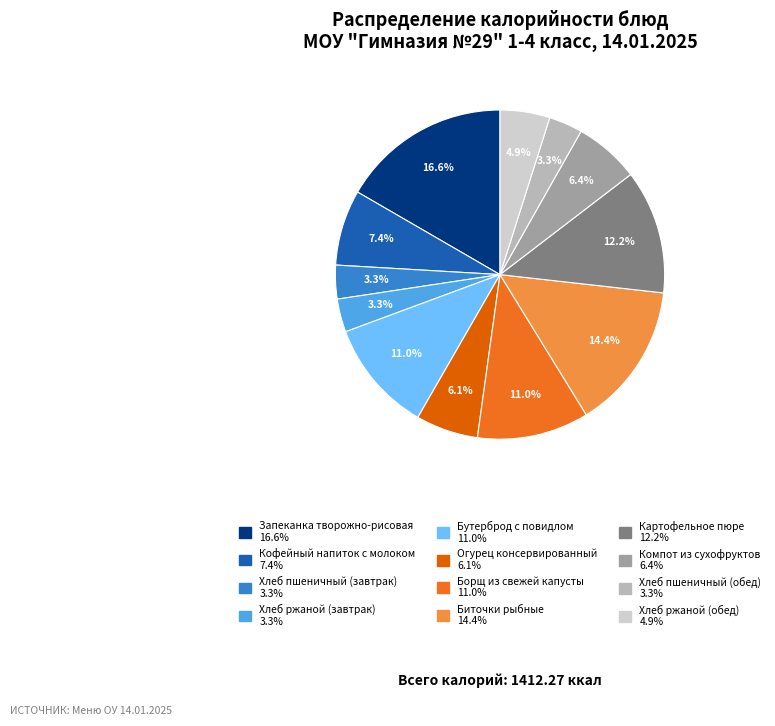

True or false: Картофельное пюре accounts for 5% of the total.

False